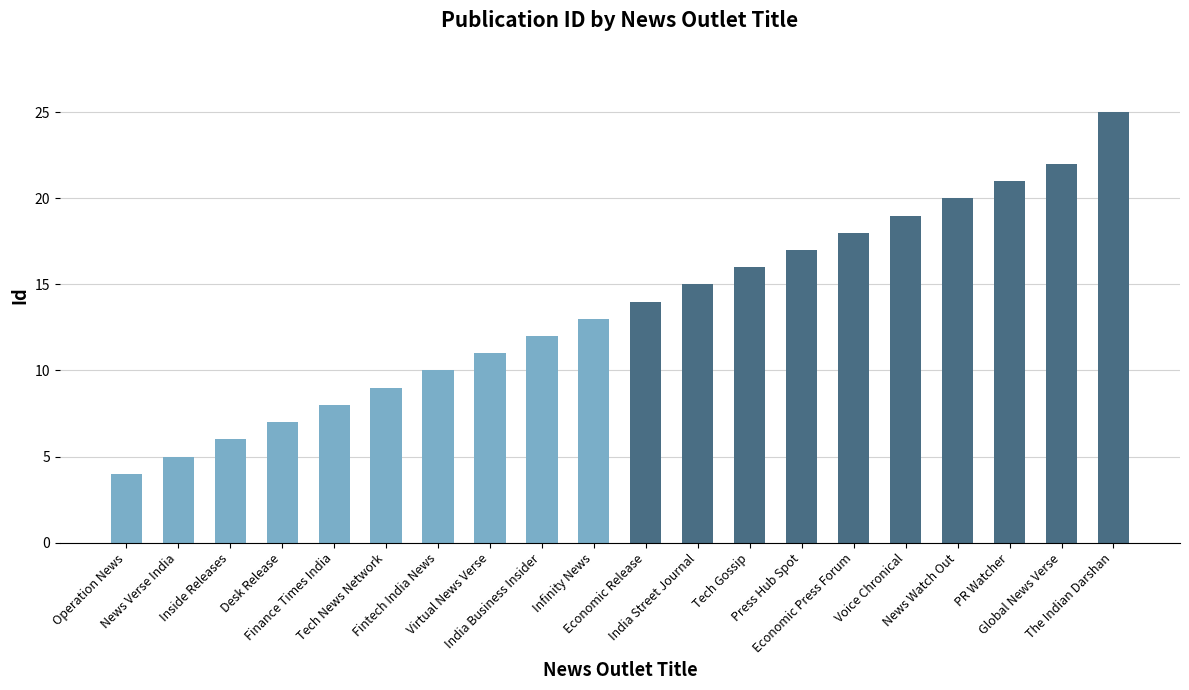

Is it true that the value at Operation News is 7?

False